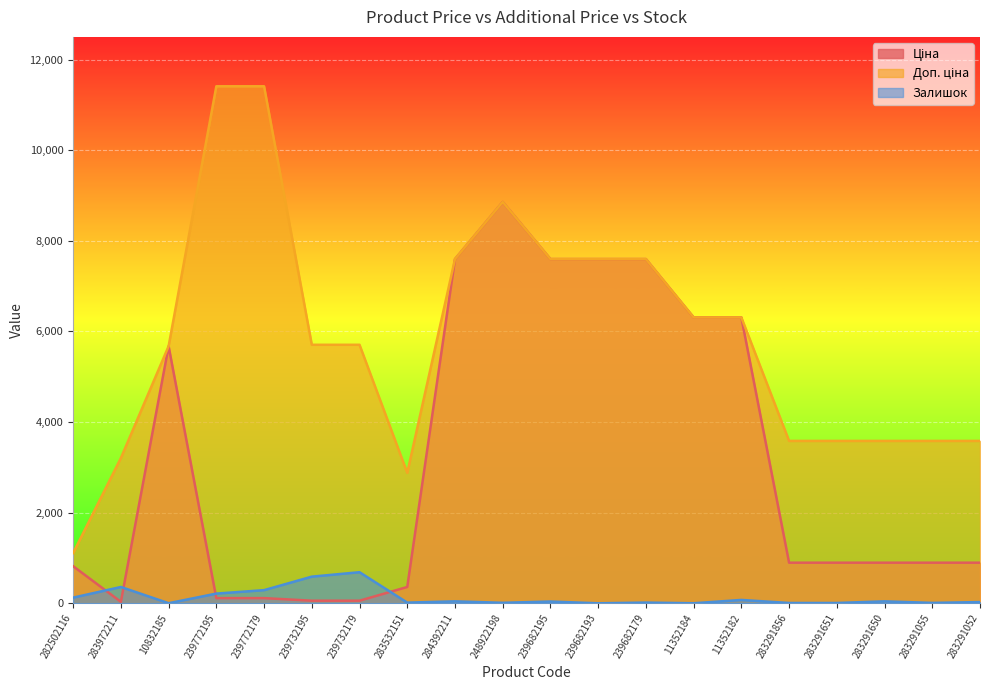

True or false: Залишок has a value of 394.6 at 239732179.

False